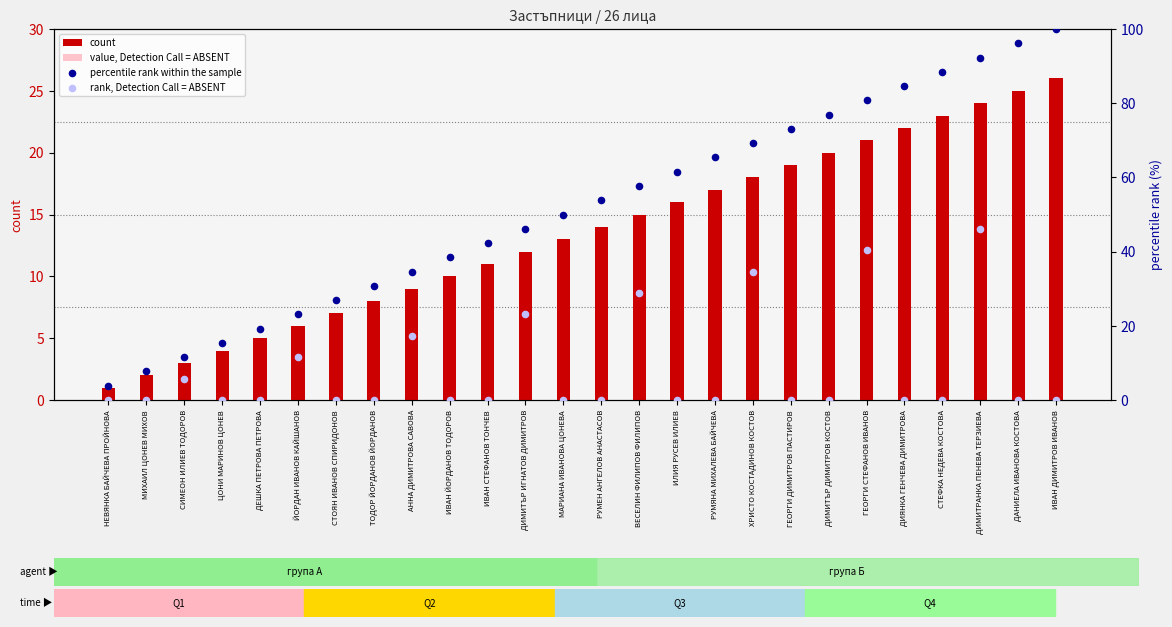

Which series has the largest total across all categories?

percentile rank within the sample